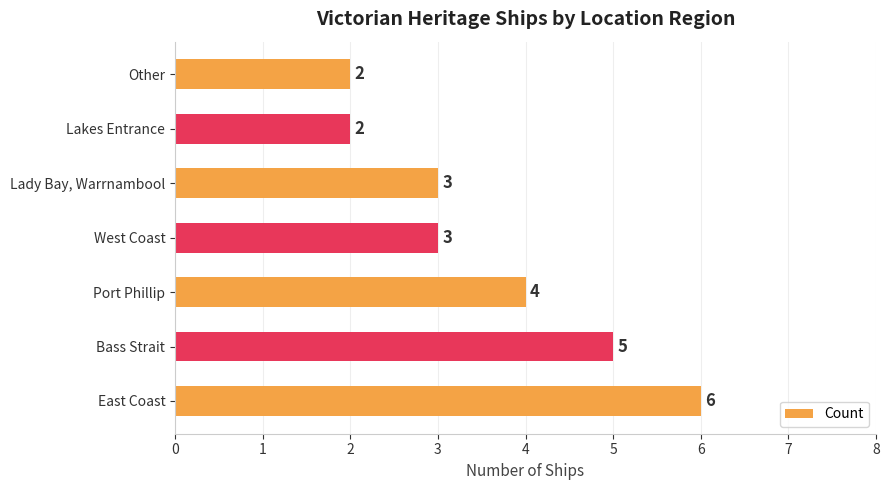

Between East Coast and West Coast, which is larger?

East Coast